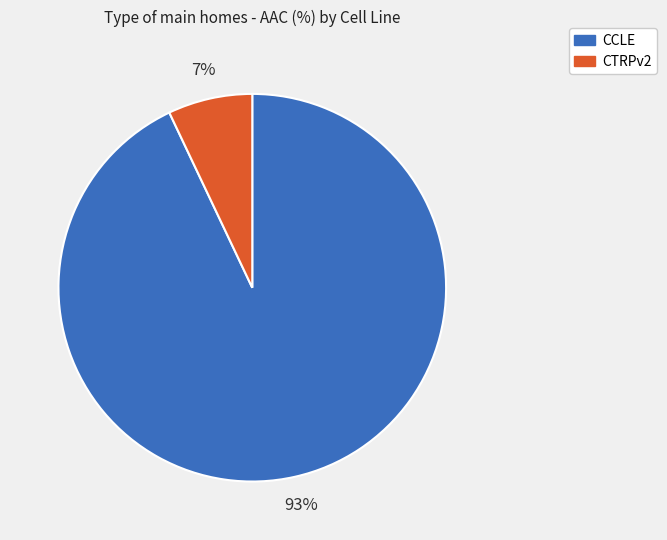

What percentage is the CTRPv2 slice, to the nearest percent?

7%